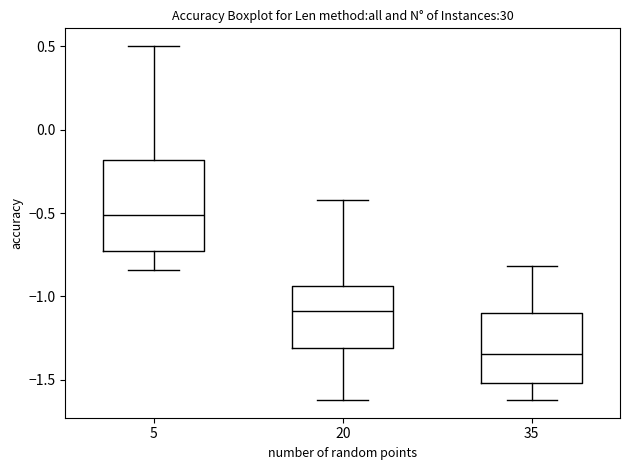

Where does the upper whisker of the box at x = 5 end on the y-axis? The values are not printed on the chart, so give them approximately, as read against the axis.

0.50